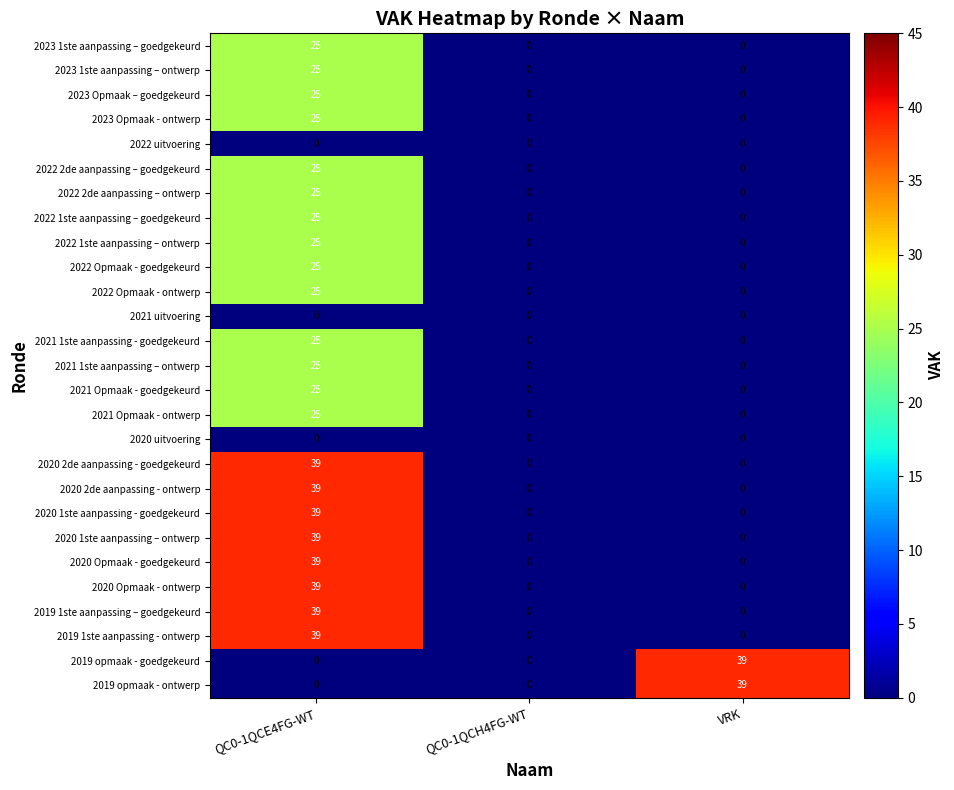

How many data points does each series have?

3